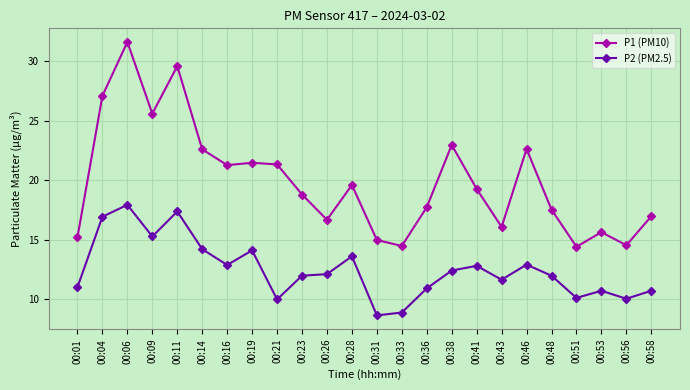

Is the value of P1 (PM10) at 00:53 greater than the value of P2 (PM2.5) at 00:14?

Yes